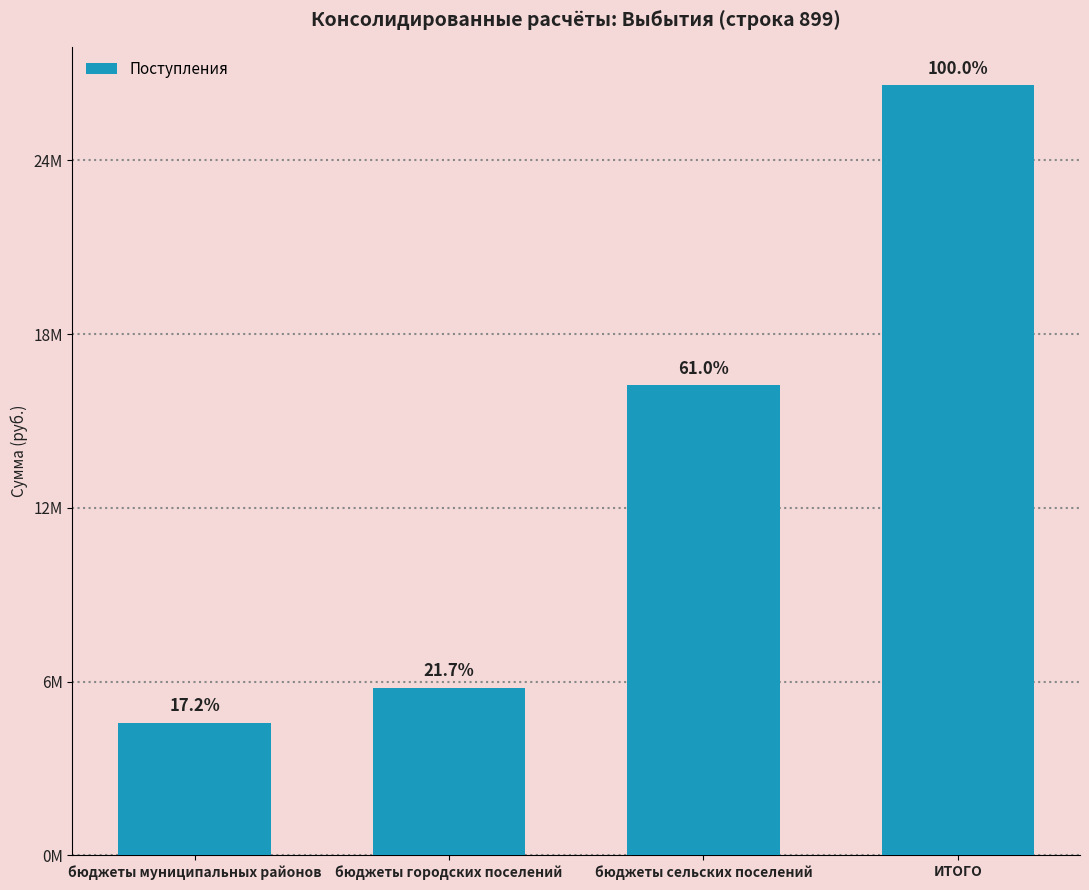

Does the chart contain stacked bars?

No